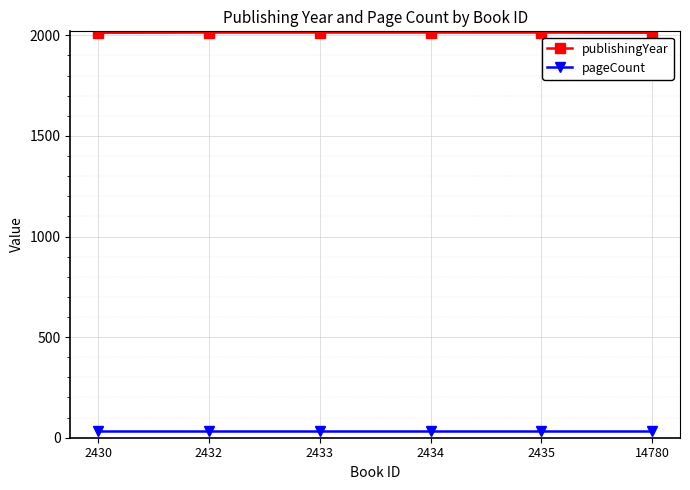

True or false: pageCount and publishingYear cross at least once.

False